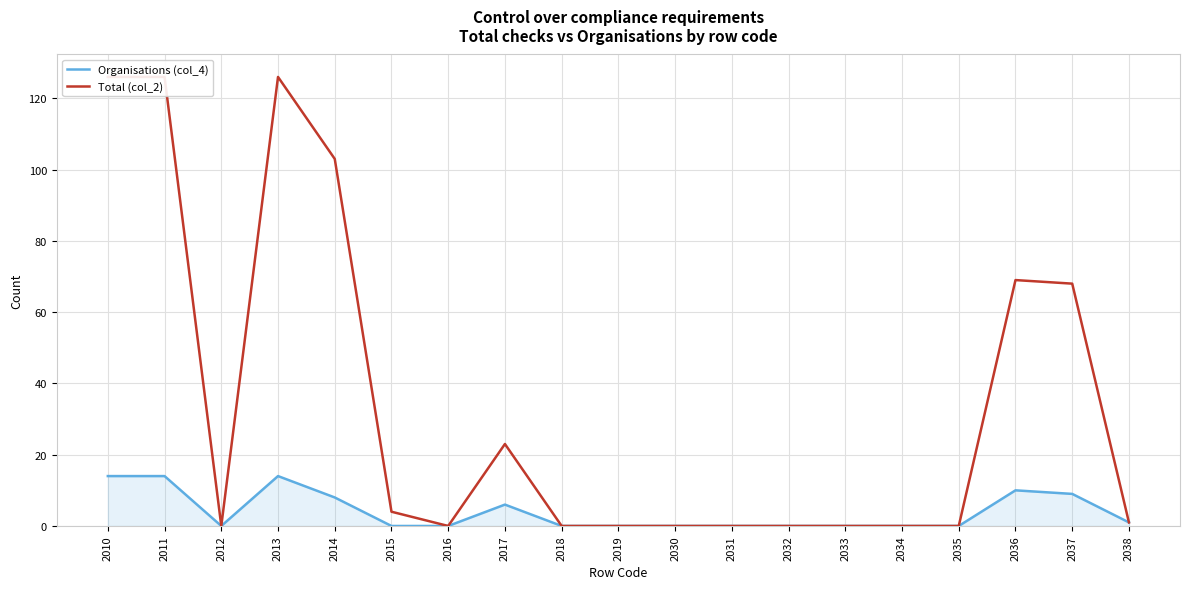

Is the value of Organisations (col_4) at 2031 greater than the value of Total (col_2) at 2010?

No